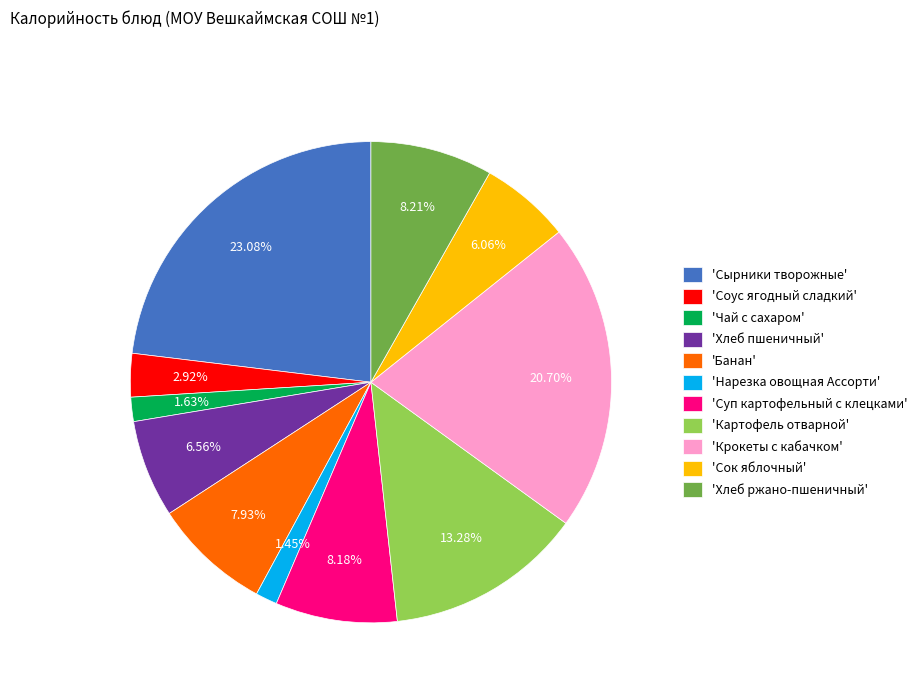

Which slice is the largest?

'Сырники творожные'